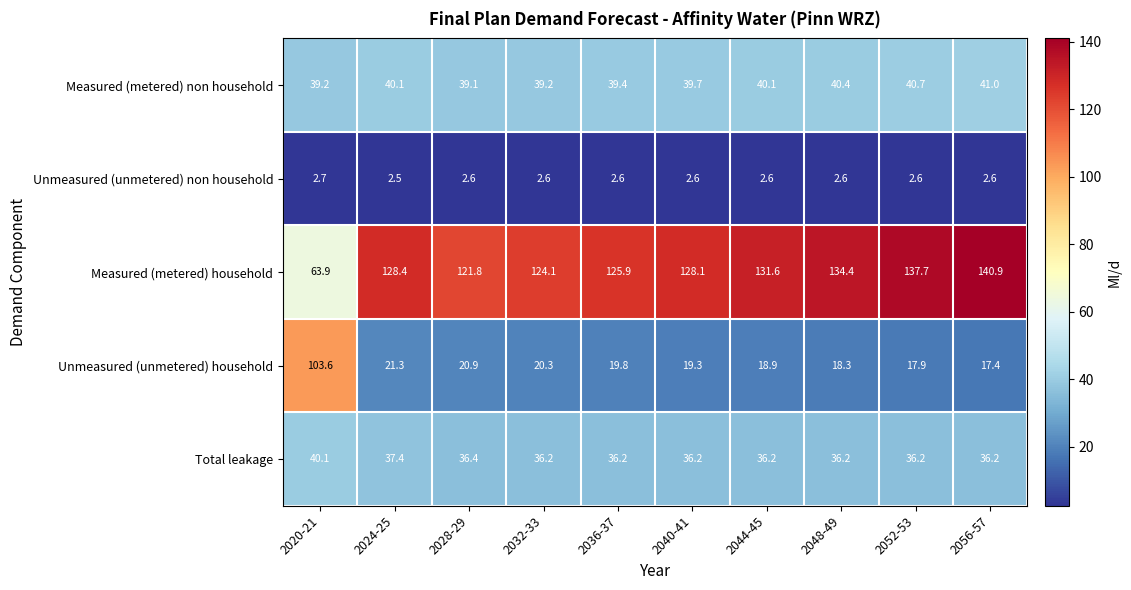

What is the difference between the highest and lowest values at 2036-37?

123.3